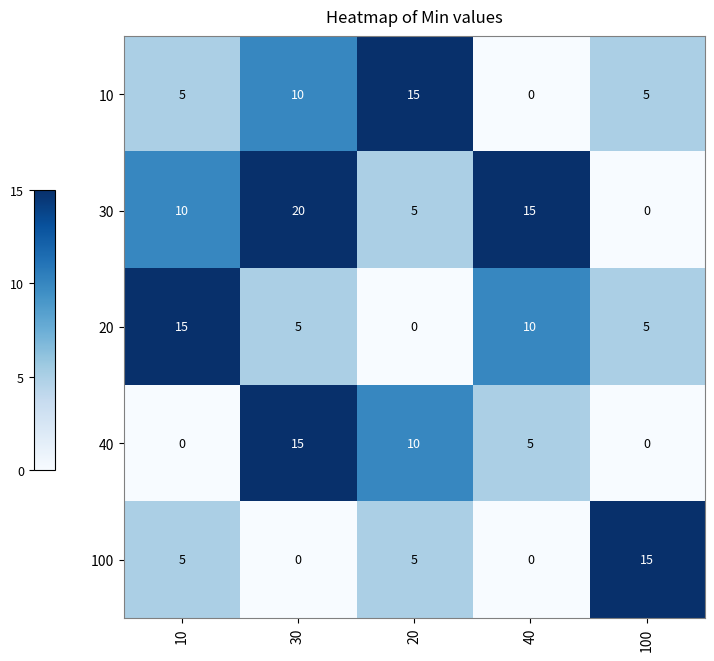

True or false: 100 has a value of 5 at 20.

True